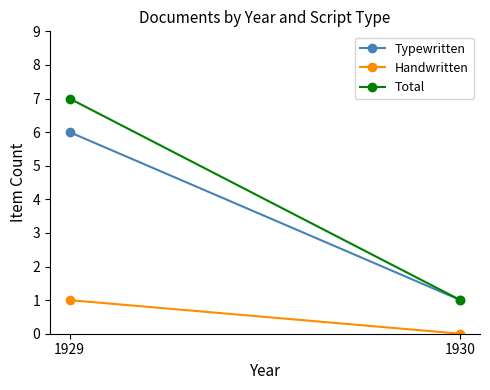

What is the sum of the Typewritten values at 1930 and 1929?

7